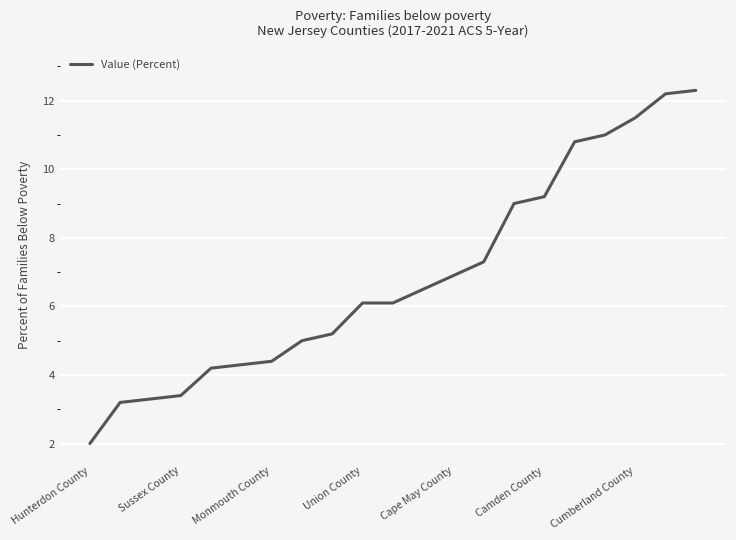

What is the greatest value displayed?

12.3